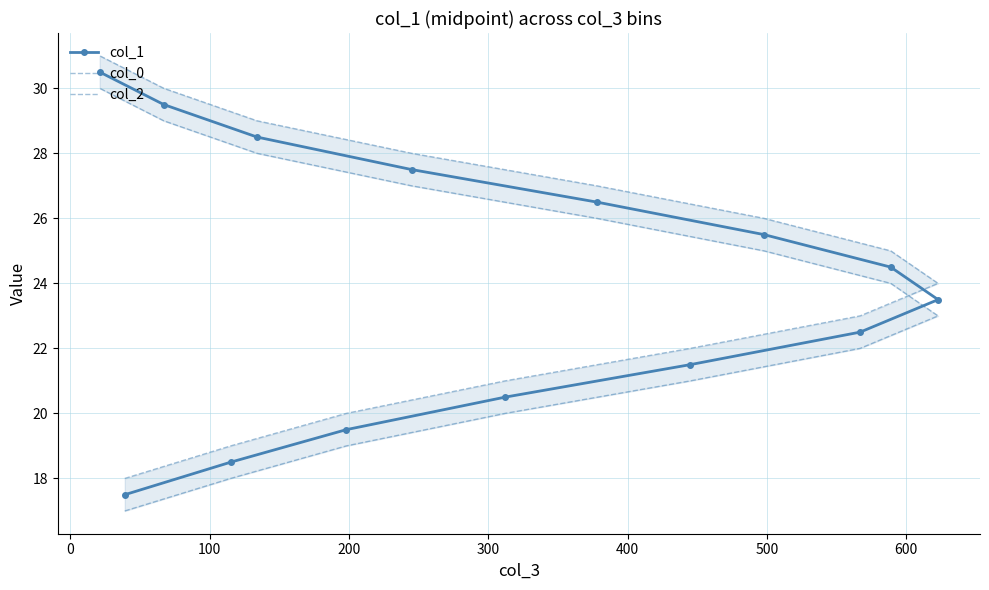

What is the difference between the maximum and minimum values in the col_2 series?

13.0